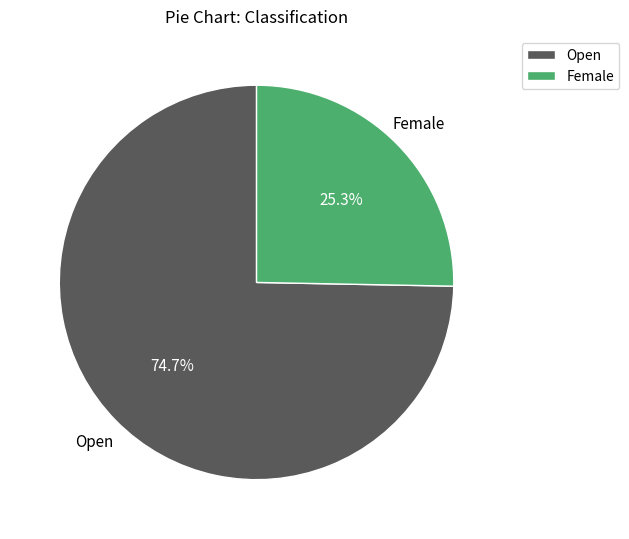

How many slices are in this pie chart?

2